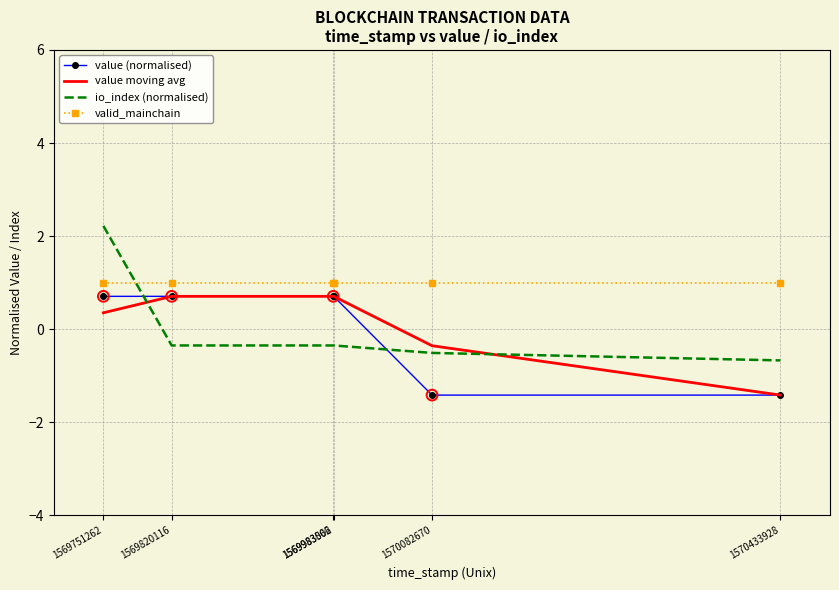

Which series has the largest total across all categories?

valid_mainchain